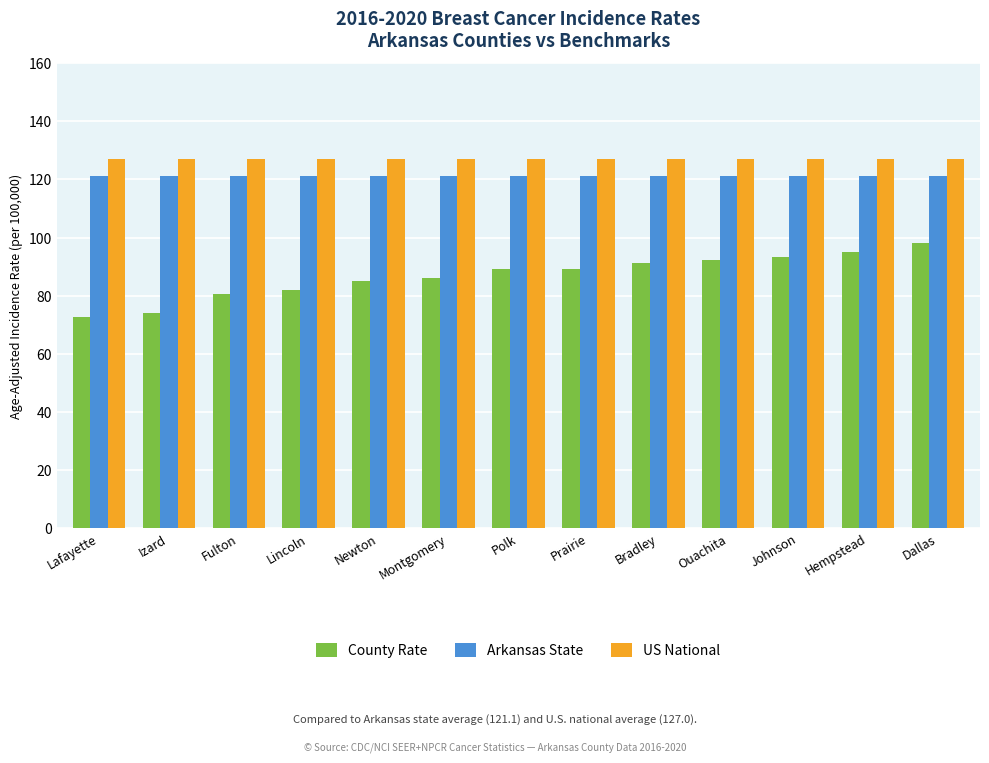

Which series has the largest range (max minus min)?

County Rate